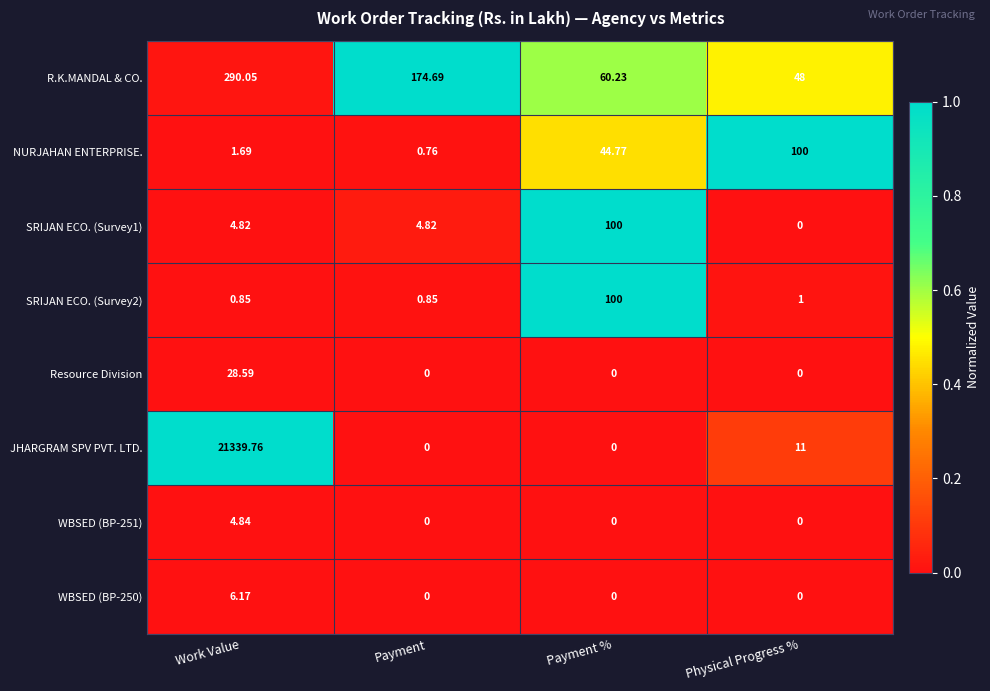

Which series changed the most between Payment and Payment %?

R.K.MANDAL & CO.